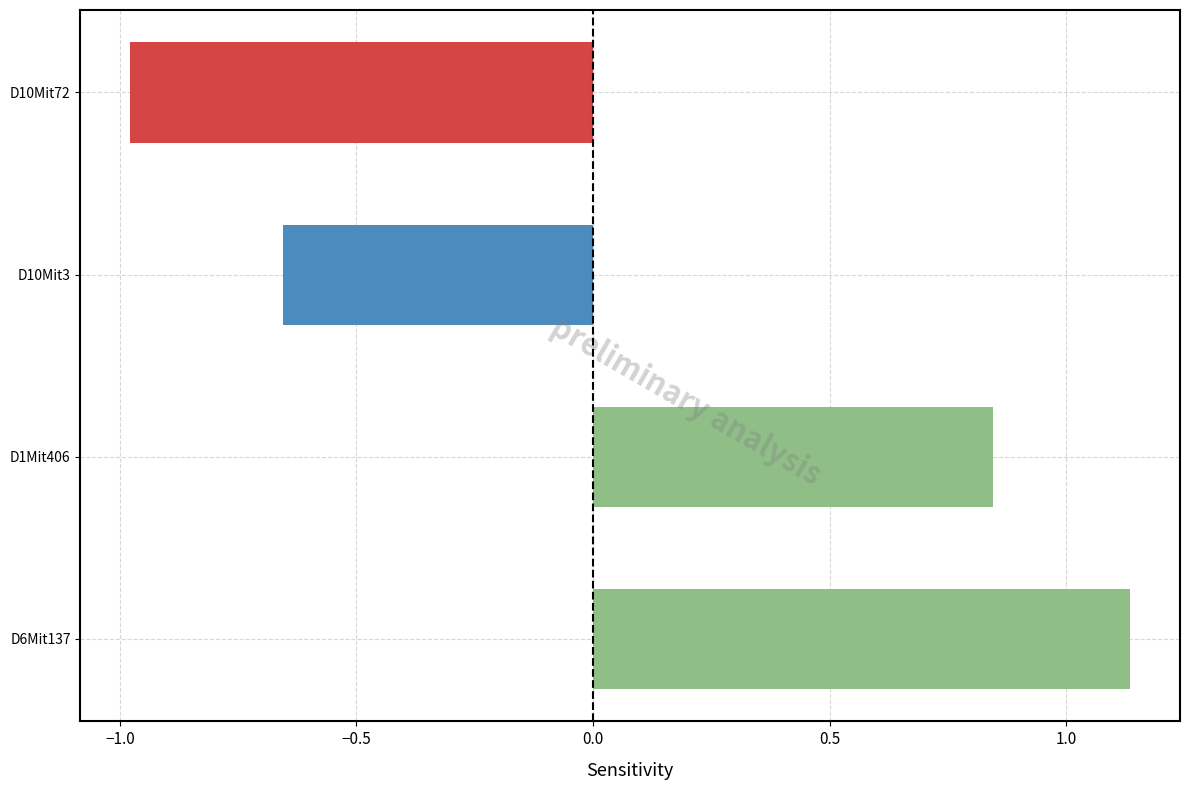

What is the minimum value shown in the chart?

-1.0